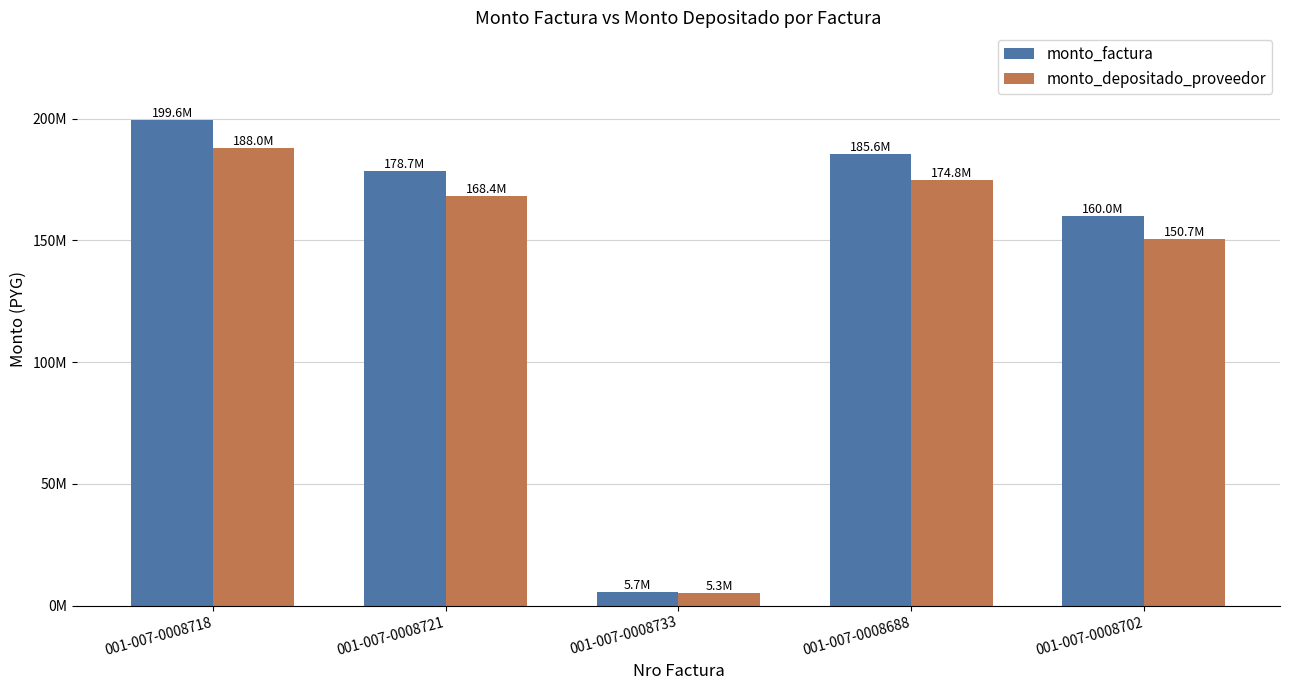

What are all the series names shown in the legend?

monto_factura, monto_depositado_proveedor